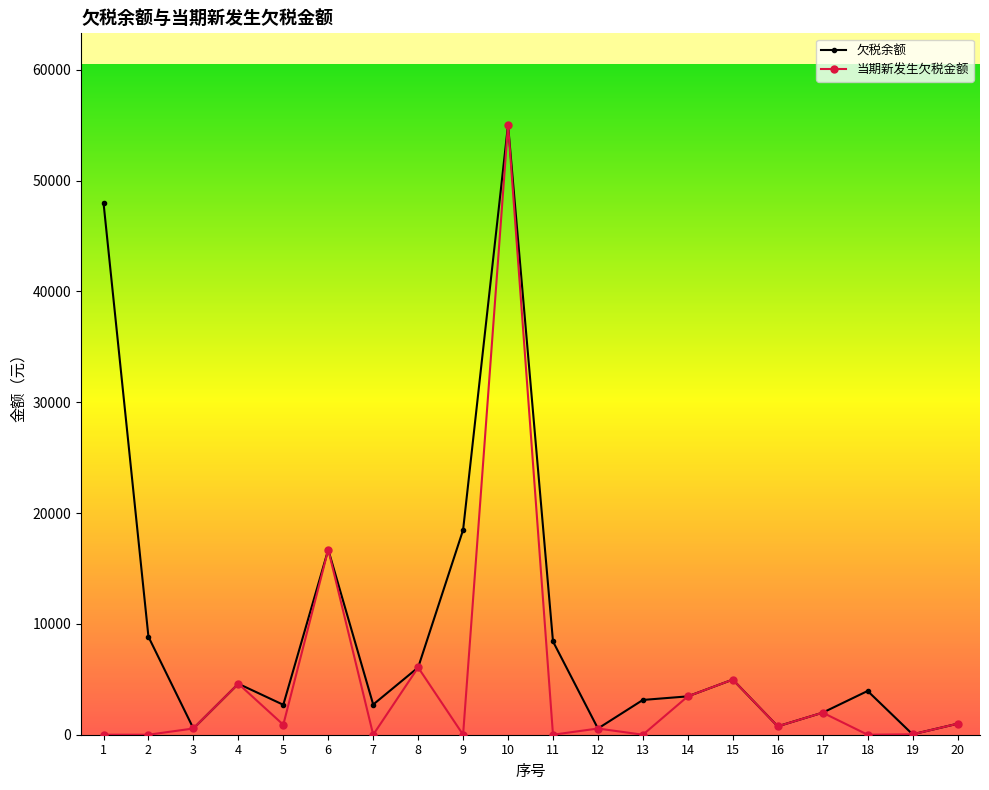

Which has a higher value, 15 or 8?

8